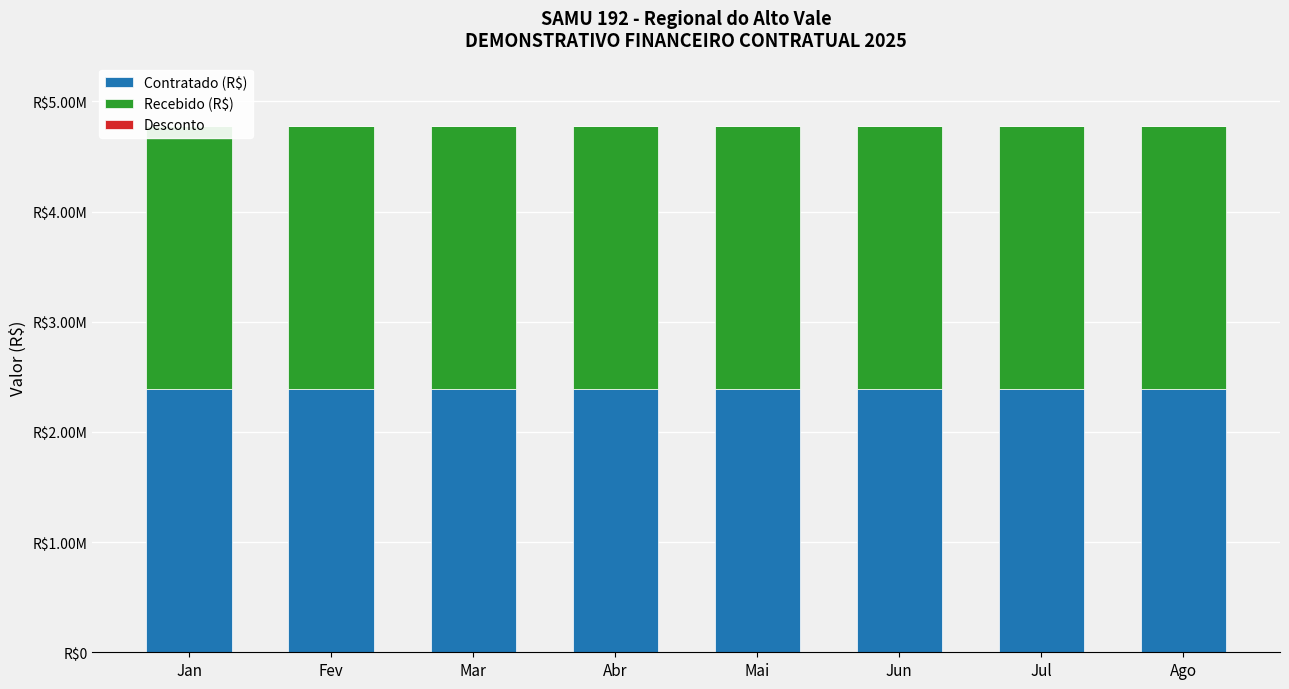

Is the value of Contratado (R$) at Mai greater than the value of Recebido (R$) at Ago?

Yes